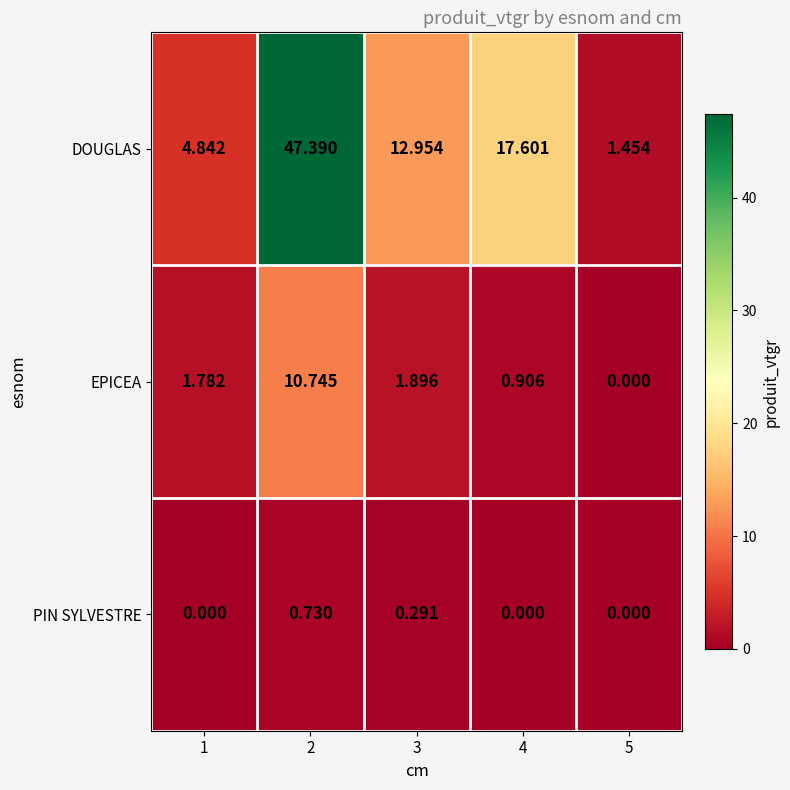

Rank the series by their average value, from highest to lowest.

DOUGLAS, EPICEA, PIN SYLVESTRE